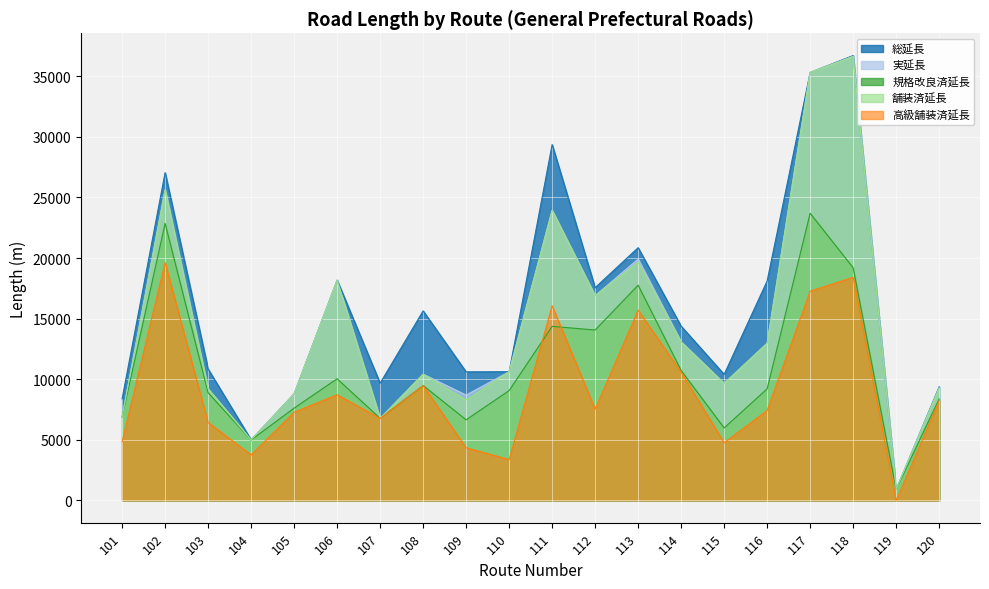

Where is the first local maximum for 舗装済延長?

102